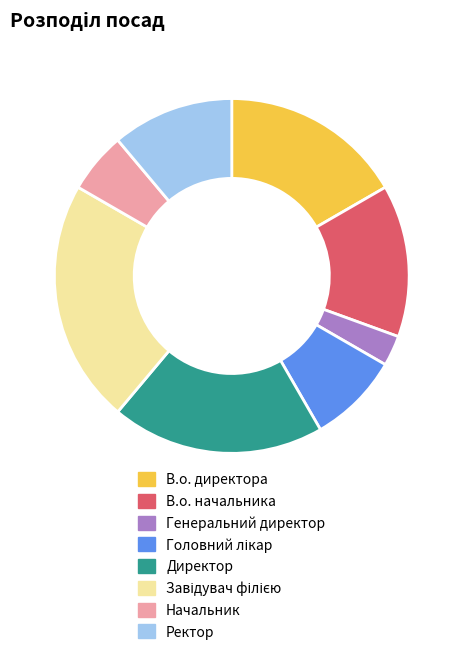

The Начальник slice represents 13% of the pie. True or false?

False